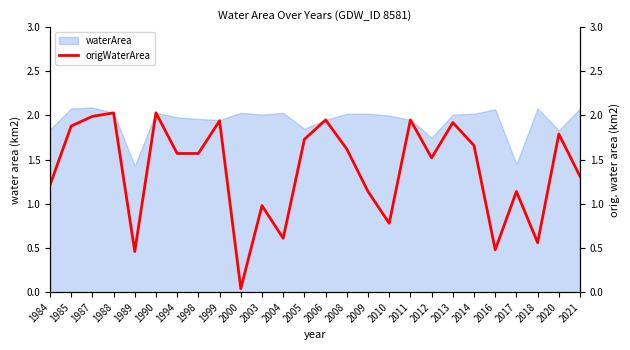

The value of waterArea at 2012 is 2.8. True or false?

False